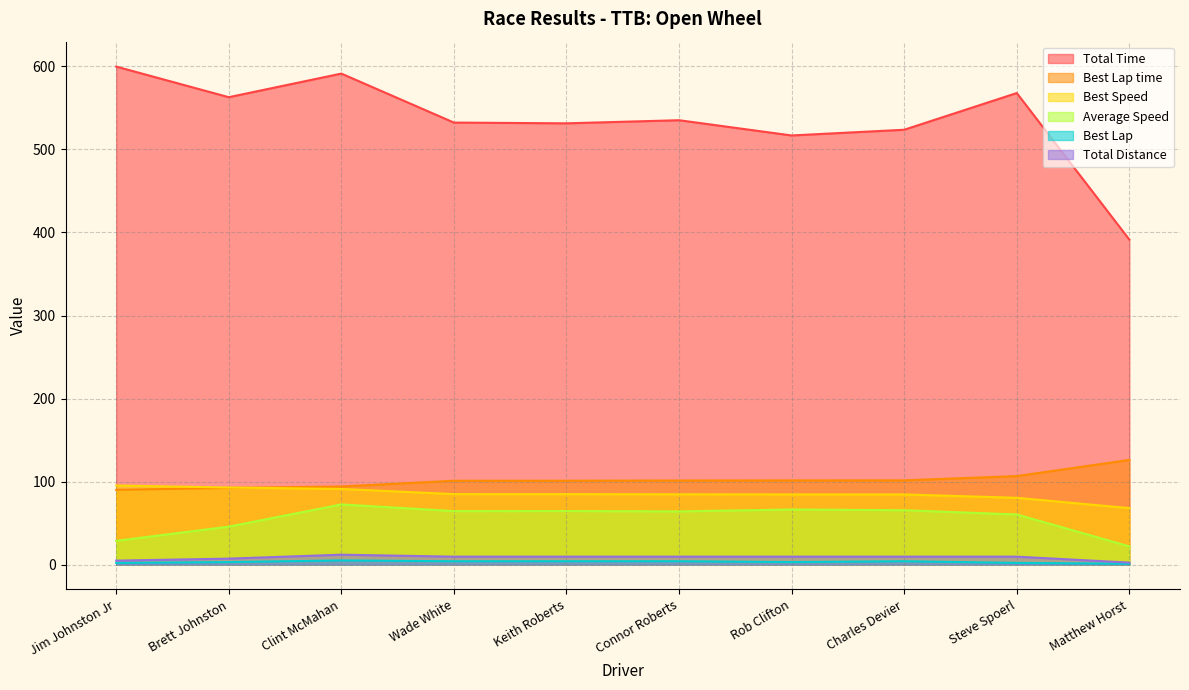

Reading left to right, transcribe all the data shown in this chart.

Total Time: Jim Johnston Jr=599.9	Brett Johnston=563.0	Clint McMahan=591.4	Wade White=532.4	Keith Roberts=531.5	Connor Roberts=535.2	Rob Clifton=516.9	Charles Devier=523.8	Steve Spoerl=568.0	Matthew Horst=391.4
Best Lap time: Jim Johnston Jr=90.0	Brett Johnston=92.3	Clint McMahan=94.1	Wade White=101.0	Keith Roberts=101.0	Connor Roberts=101.2	Rob Clifton=101.4	Charles Devier=101.4	Steve Spoerl=106.5	Matthew Horst=126.1
Best Speed: Jim Johnston Jr=95.2	Brett Johnston=92.8	Clint McMahan=91.1	Wade White=84.9	Keith Roberts=84.8	Connor Roberts=84.6	Rob Clifton=84.5	Charles Devier=84.5	Steve Spoerl=80.4	Matthew Horst=68.0
Average Speed: Jim Johnston Jr=28.6	Brett Johnston=45.7	Clint McMahan=72.4	Wade White=64.4	Keith Roberts=64.5	Connor Roberts=64.0	Rob Clifton=66.3	Charles Devier=65.4	Steve Spoerl=60.3	Matthew Horst=21.9
Best Lap: Jim Johnston Jr=2.0	Brett Johnston=3.0	Clint McMahan=5.0	Wade White=4.0	Keith Roberts=4.0	Connor Roberts=4.0	Rob Clifton=3.0	Charles Devier=4.0	Steve Spoerl=2.0	Matthew Horst=1.0
Total Distance: Jim Johnston Jr=4.8	Brett Johnston=7.1	Clint McMahan=11.9	Wade White=9.5	Keith Roberts=9.5	Connor Roberts=9.5	Rob Clifton=9.5	Charles Devier=9.5	Steve Spoerl=9.5	Matthew Horst=2.4